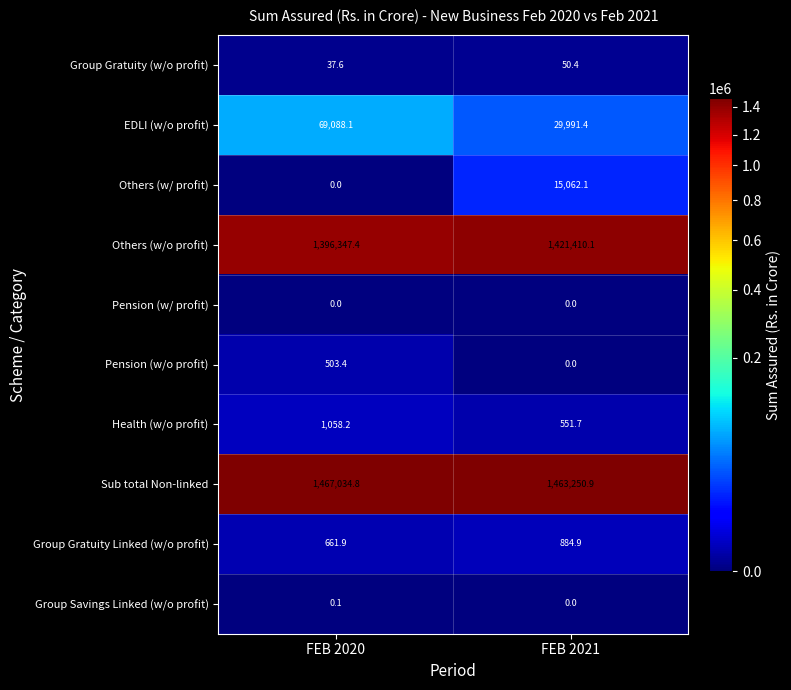

List the series in order of their peak value, highest first.

Sub total Non-linked, Others (w/o profit), EDLI (w/o profit), Others (w/ profit), Health (w/o profit), Group Gratuity Linked (w/o profit), Pension (w/o profit), Group Gratuity (w/o profit), Group Savings Linked (w/o profit), Pension (w/ profit)